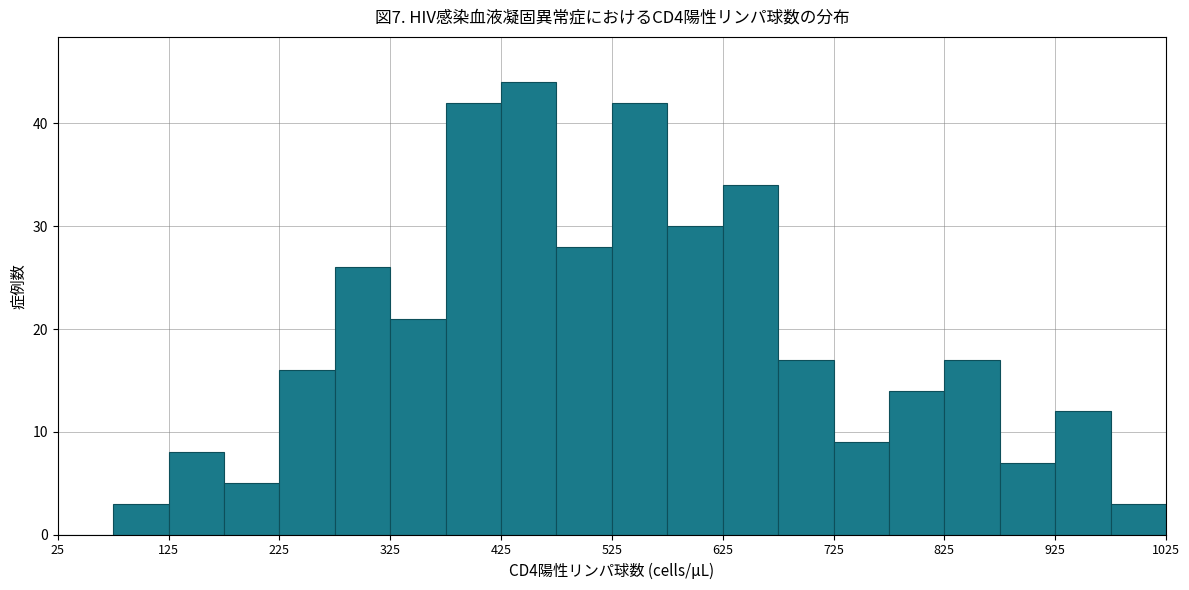

Over which range of the x-axis is the bar tallest?

425 to 475